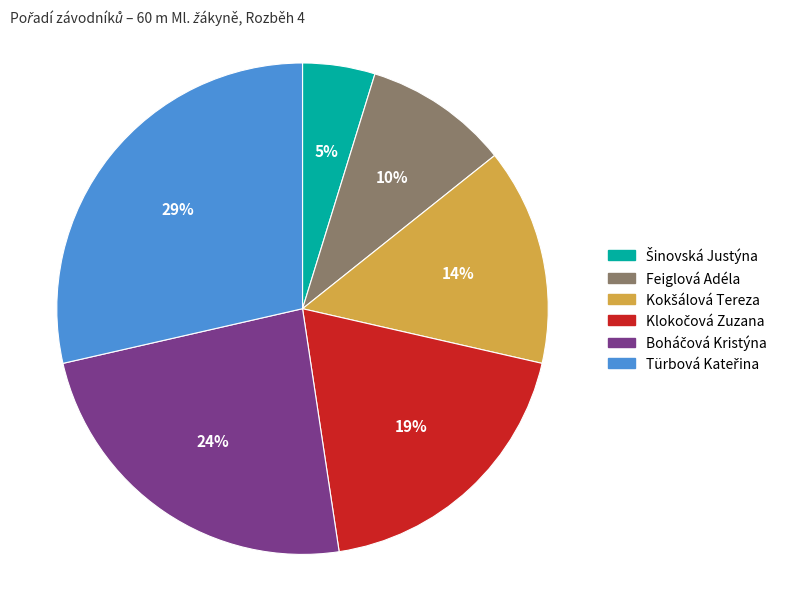

Count the number of slices in the pie.

6